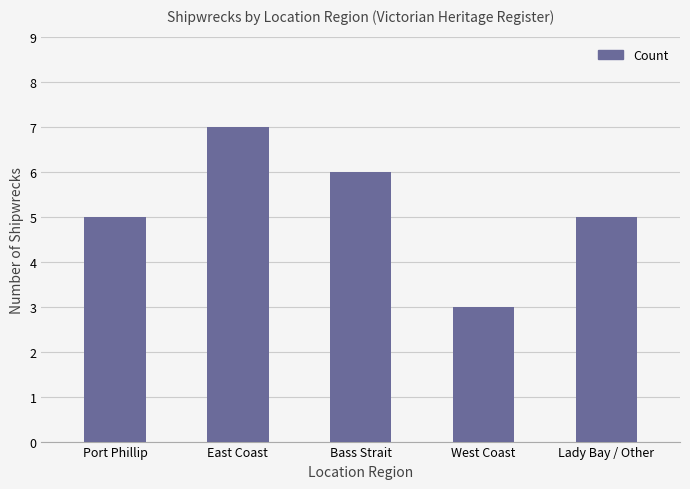

What is the label of the 5th bar from the left?

Lady Bay / Other